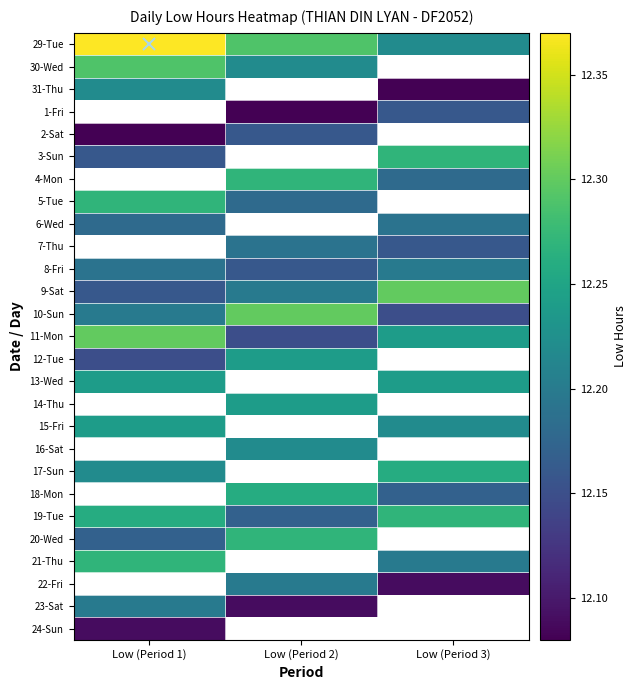

Which label corresponds to the smallest value in the chart?

Low (Period 3)